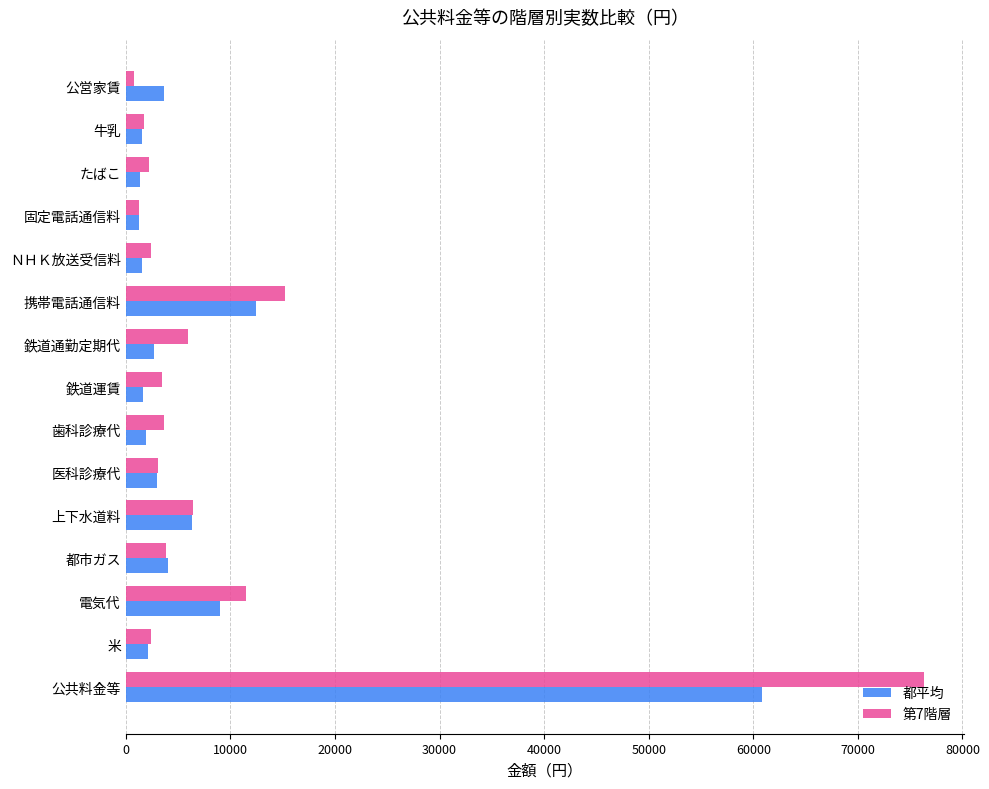

What is the difference between the maximum and minimum values in the 都平均 series?

59559